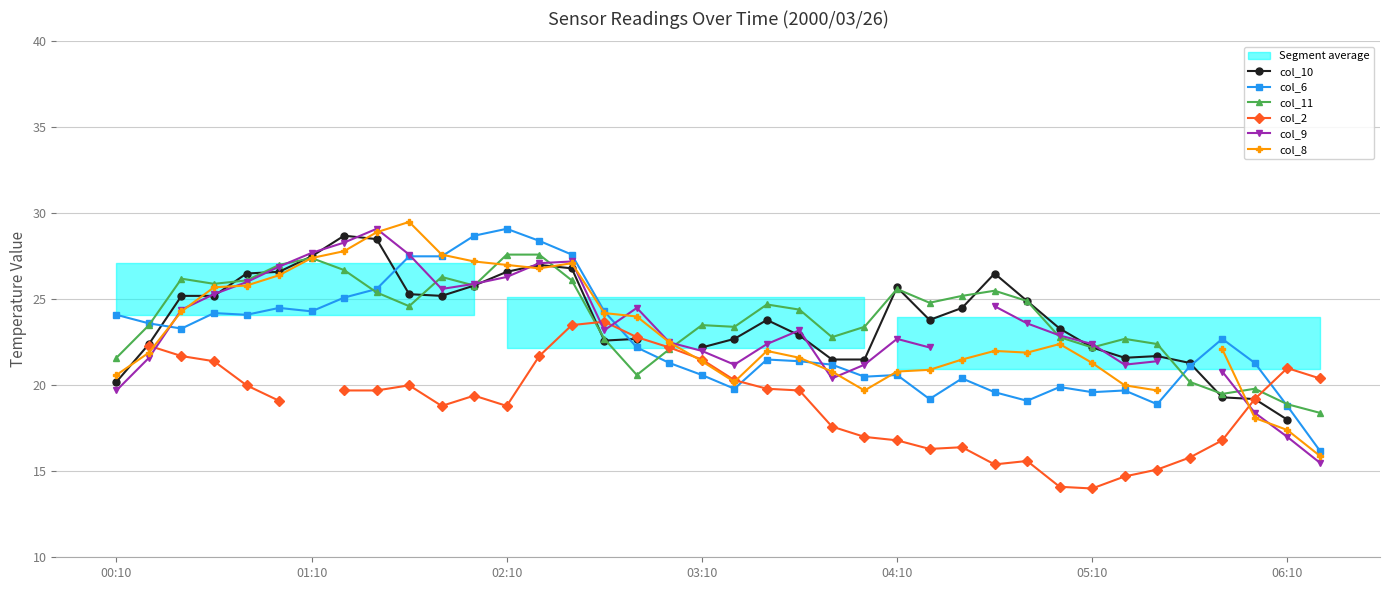

True or false: col_10 has more than 1 interior local peaks.

True